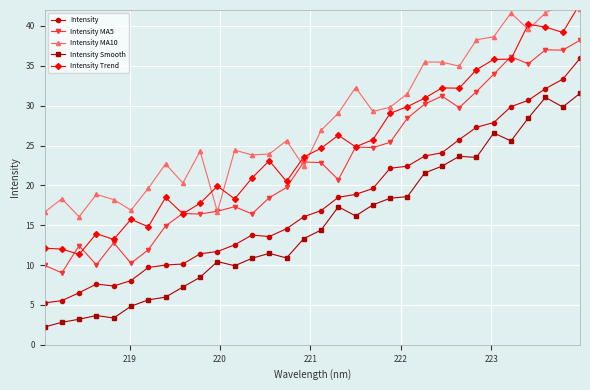

True or false: Intensity Smooth has more than 1 points higher than both neighbors.

True